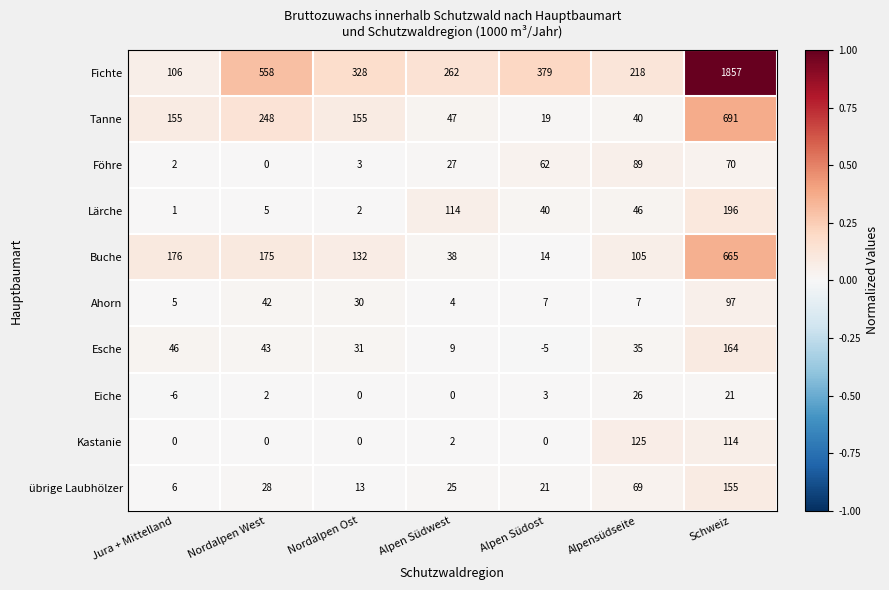

The value of Esche at Alpensüdseite is 35. True or false?

True